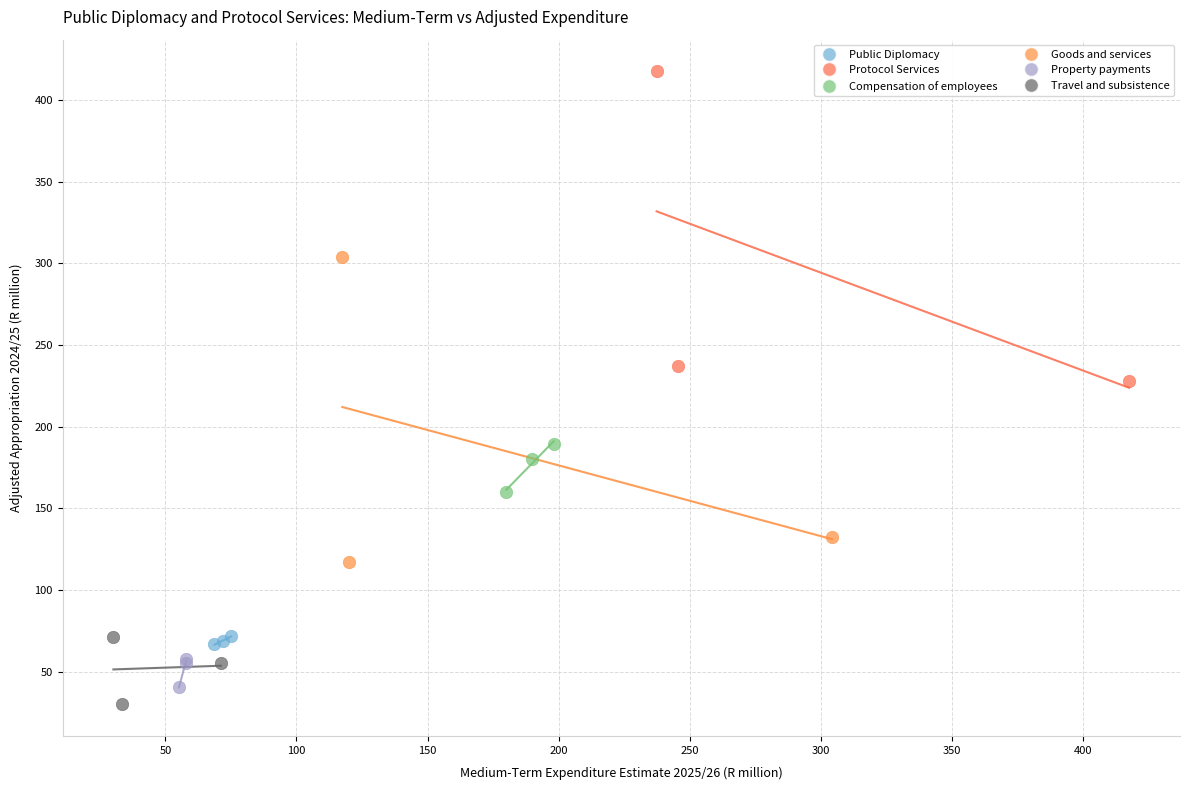

Which series contains the highest Y value?

Protocol Services